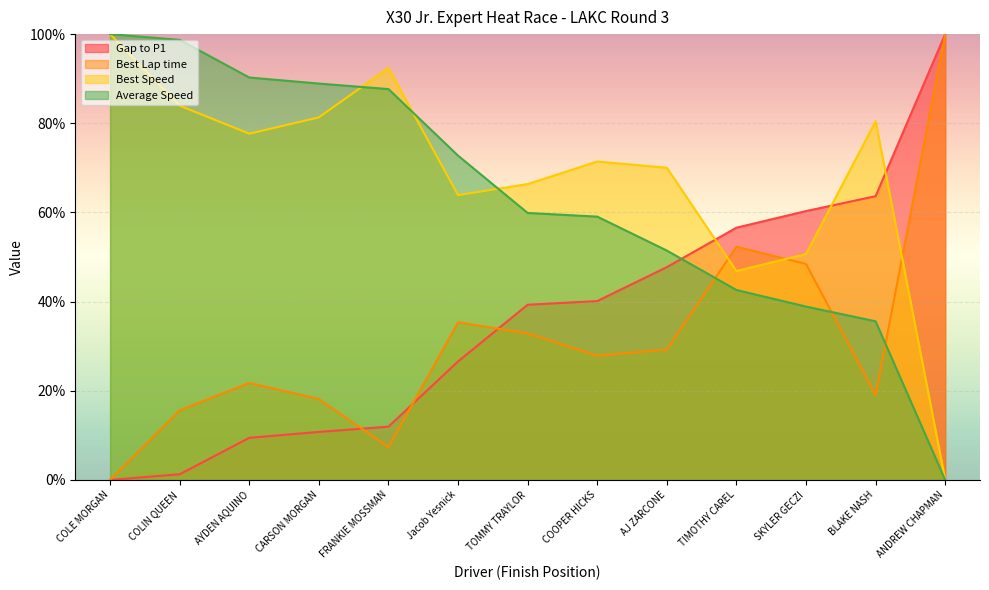

Reading right to left, list all the values displayed in this chart.

Gap to P1: 100.0	63.6	60.3	56.6	47.7	40.1	39.3	26.6	11.9	10.8	9.4	1.3	0.0
Best Lap time: 100.0	19.0	48.4	52.3	29.2	27.9	32.9	35.3	7.4	18.1	21.8	15.6	0.0
Best Speed: 0.0	80.4	50.7	46.9	70.0	71.4	66.4	63.9	92.4	81.3	77.7	84.0	100.0
Average Speed: 0.0	35.6	38.9	42.6	51.4	59.1	59.9	72.7	87.7	88.9	90.3	98.7	100.0